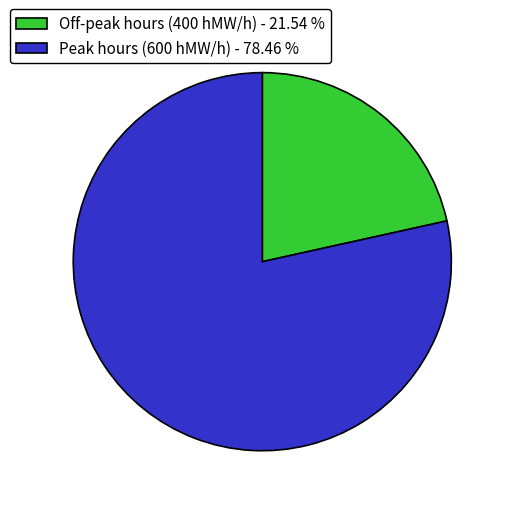

Is the sum of Off-peak hours (400 hMW/h) - 21.54 % and Peak hours (600 hMW/h) - 78.46 % greater than half?

Yes